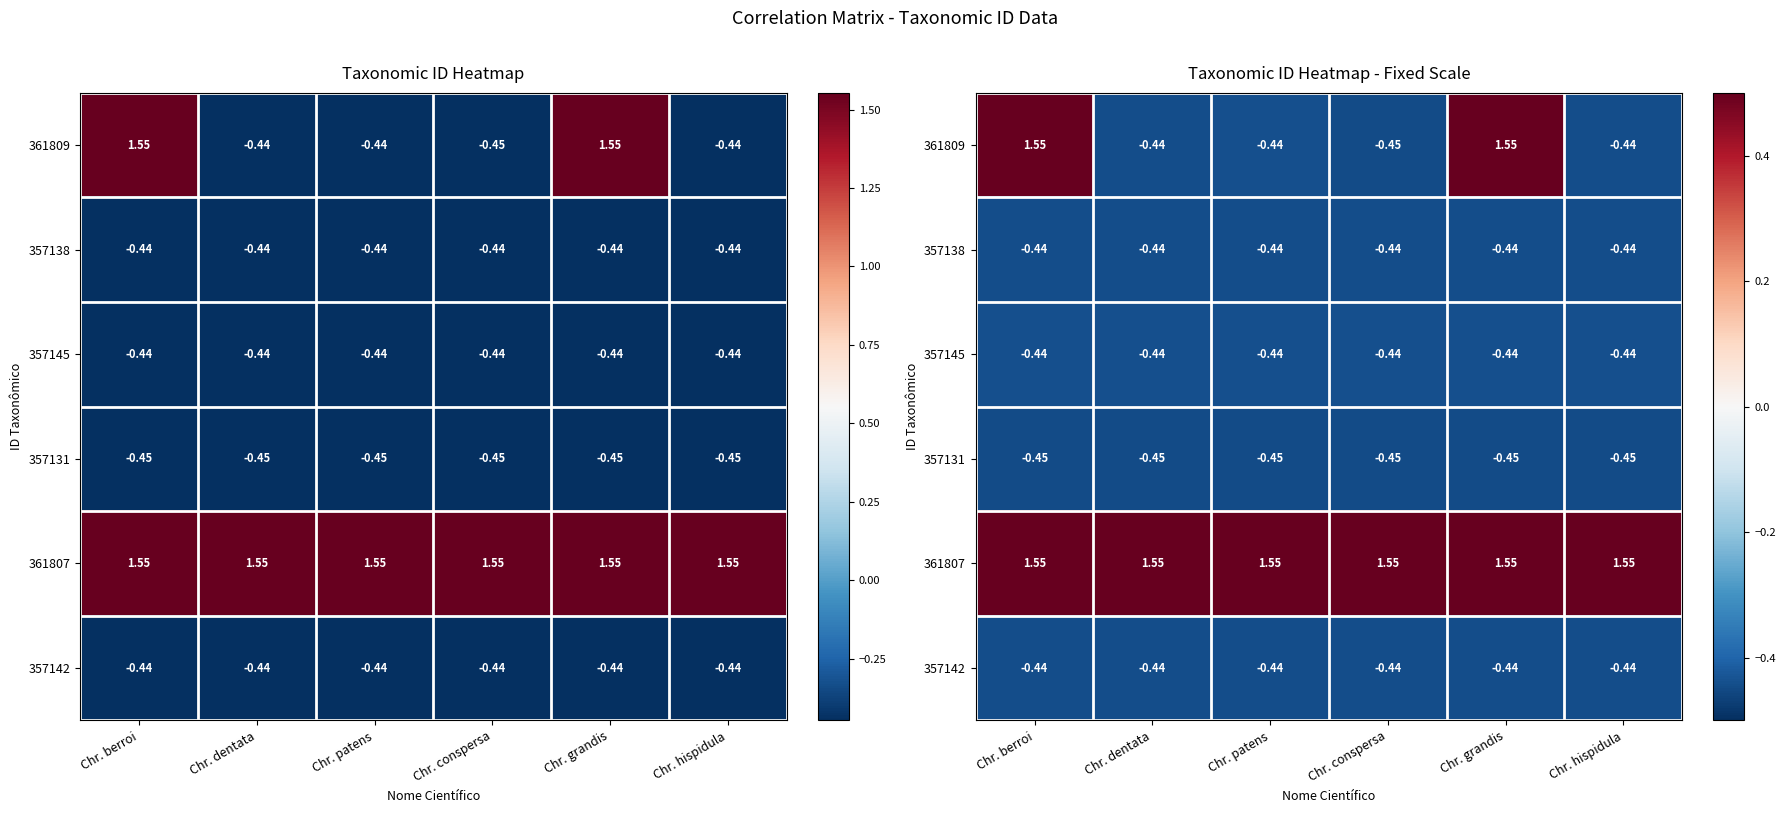

Which has a higher value, Chr. hispidula or Chr. grandis?

Chr. grandis